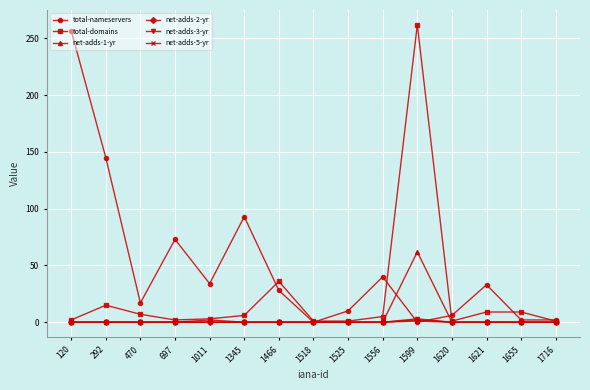

True or false: net-adds-1-yr has a value of 0 at 697.

True